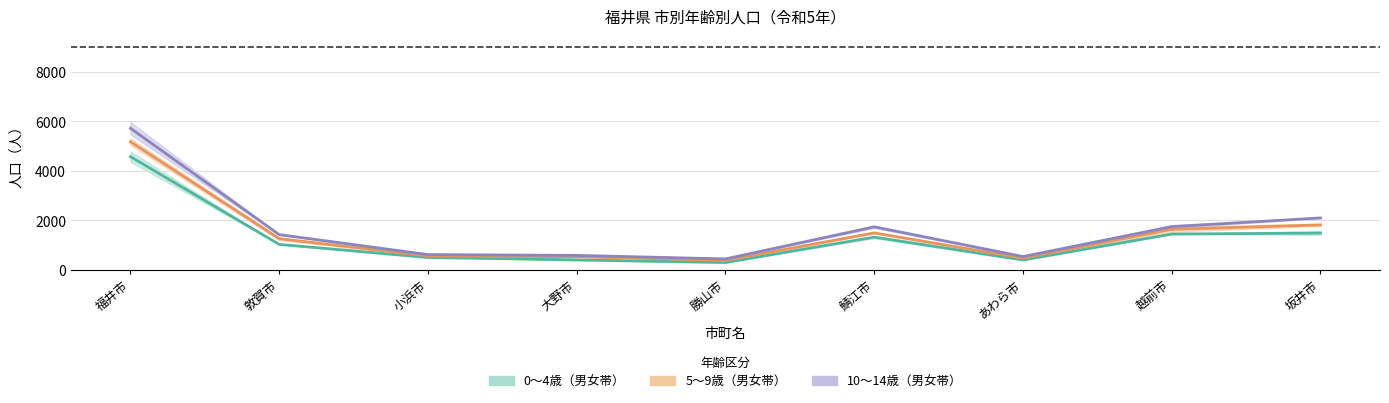

Is the value of female_0_4 at 敦賀市 greater than the value of male_5_9 at 大野市?

Yes